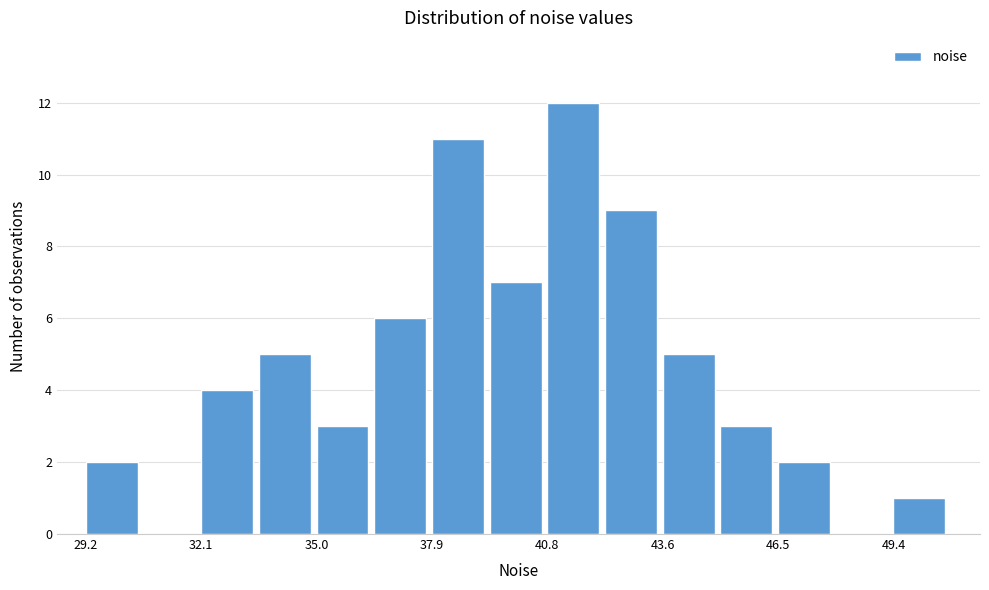

Read against the x-axis, roughly where is the centre of the tallest bar?

41.5